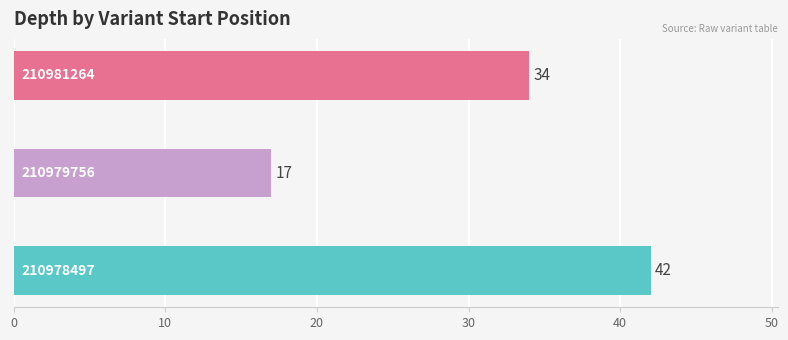

Reading bottom to top, transcribe all the data shown in this chart.

42	17	34